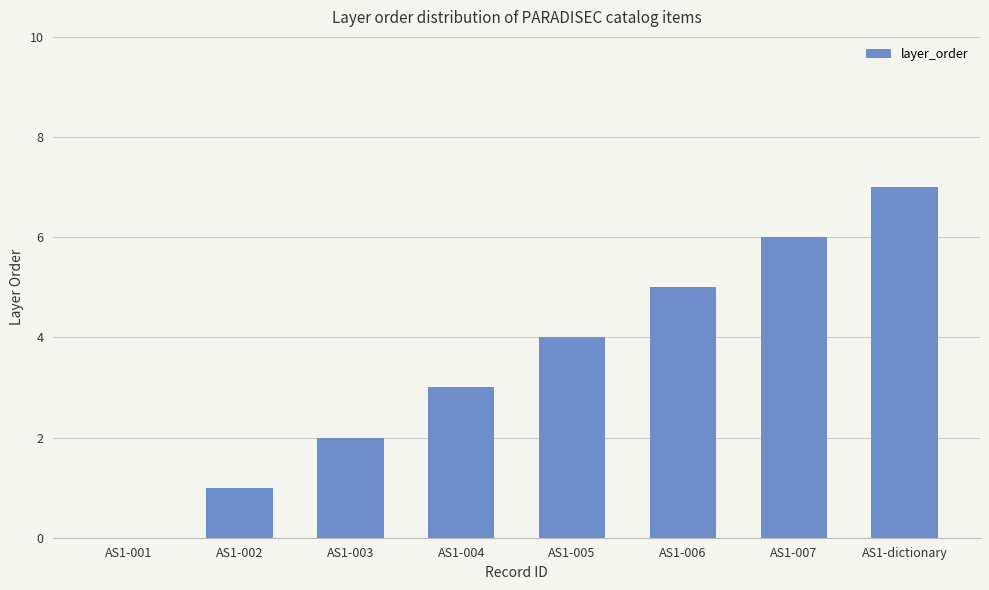

What is the sum of all values?

28